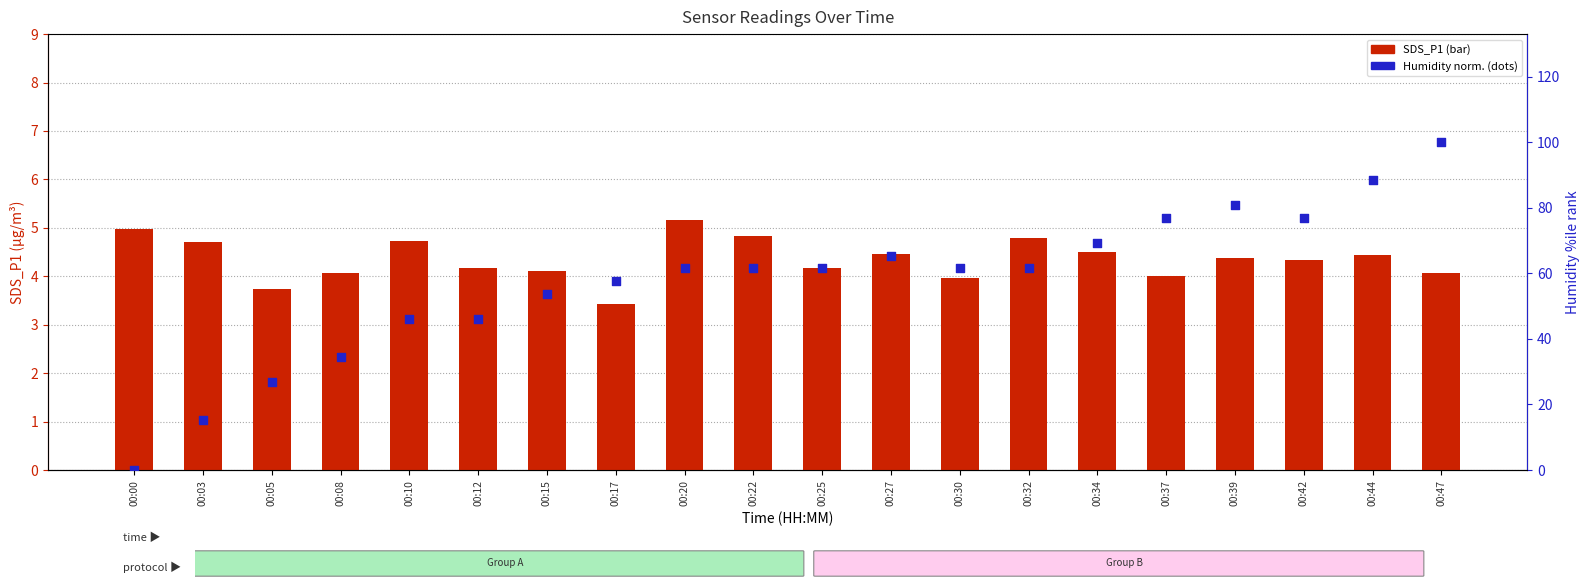

At how many categories does at least one series exceed 93?

1